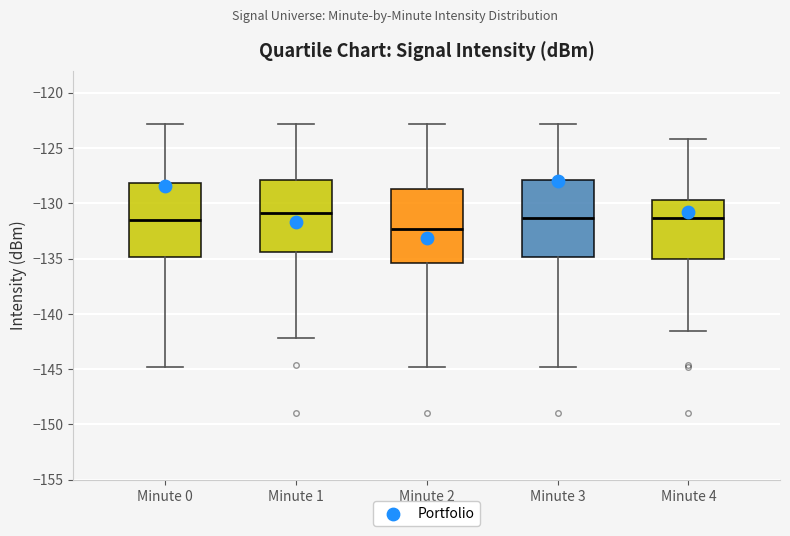

Where is the lower edge of the box for Minute 0 on the y-axis? The values are not printed on the chart, so give them approximately, as read against the axis.

-135.0